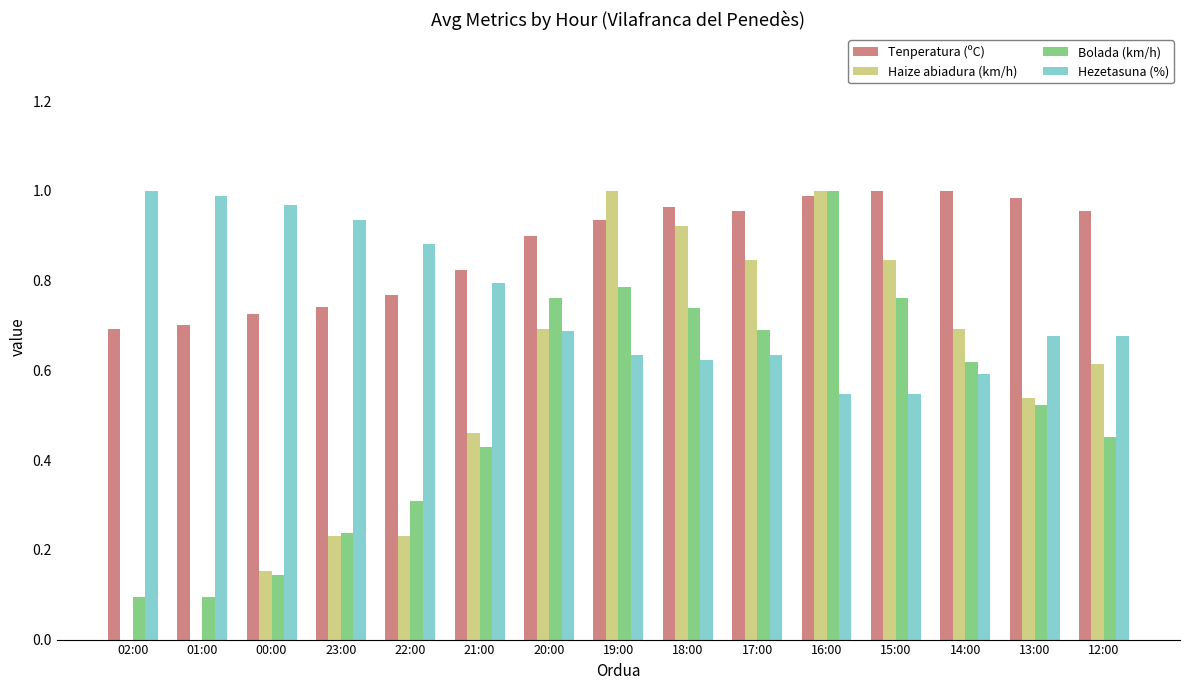

The value of Hezetasuna (%) at 21:00 is 0.5. True or false?

False